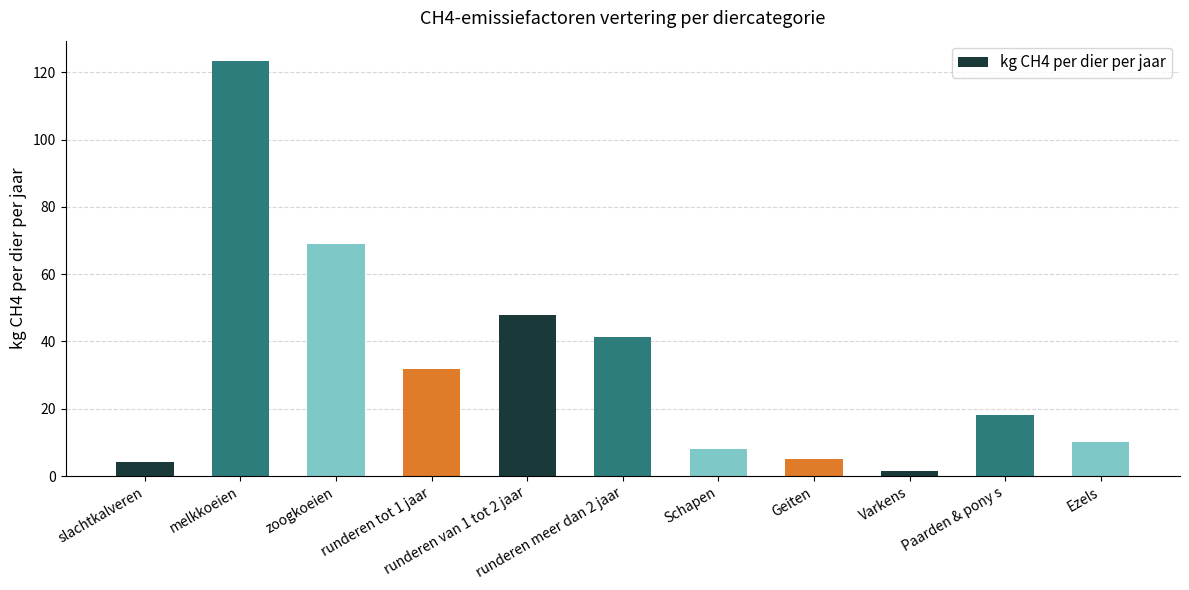

Which category has the lowest value across all series?

Varkens